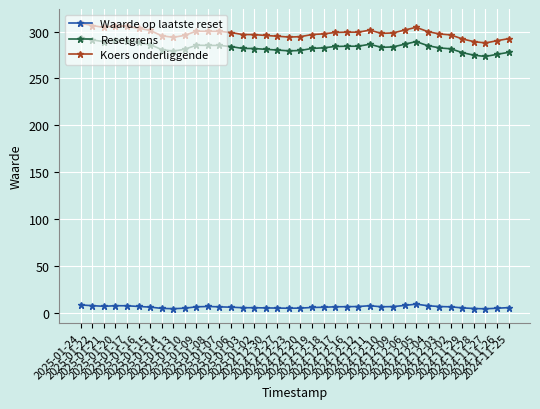

What position from the right is 2024-11-27?

3